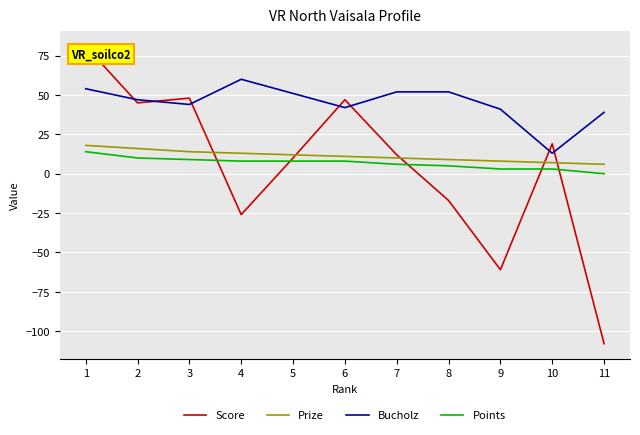

How many lines are shown in the chart?

4